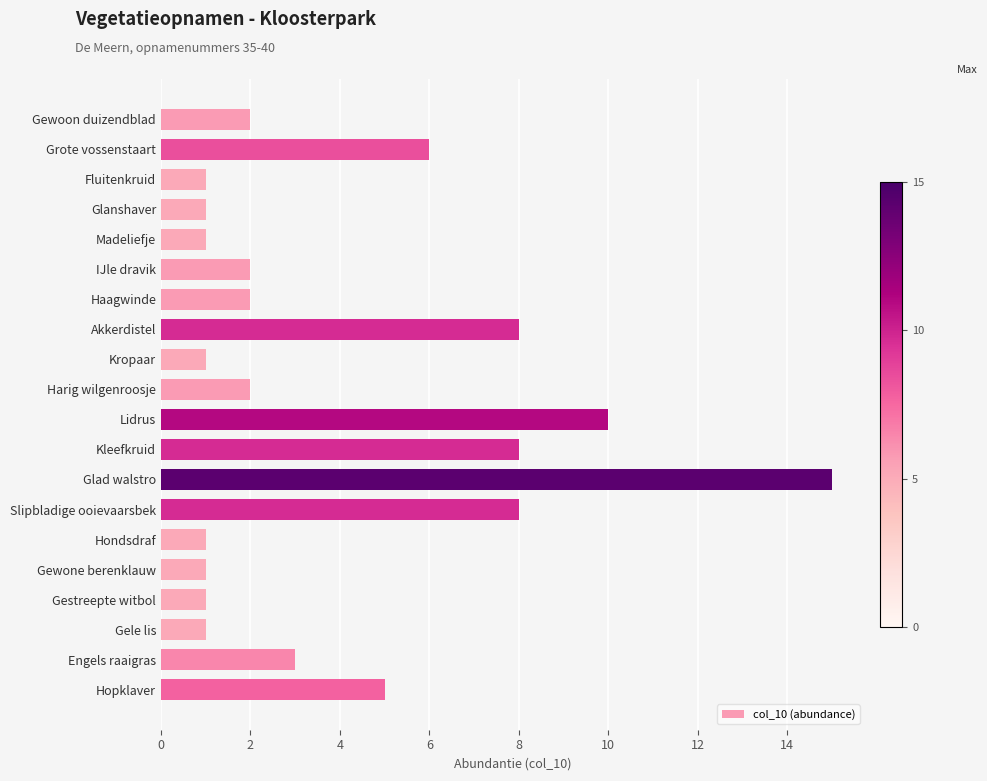

How many distinct data groups are displayed?

1